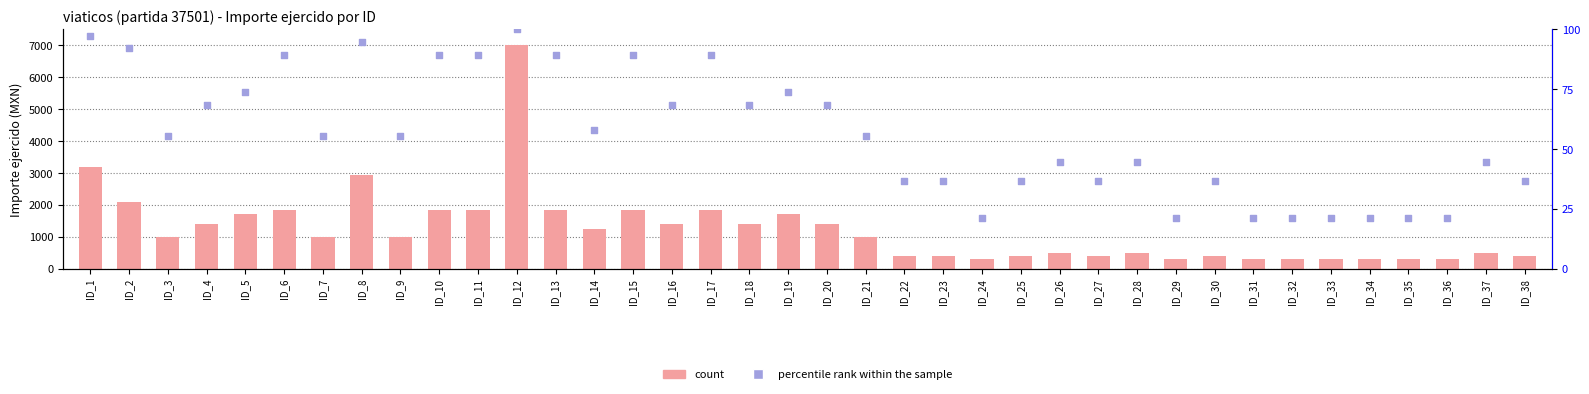

What are all the series names shown in the legend?

count, percentile rank within the sample